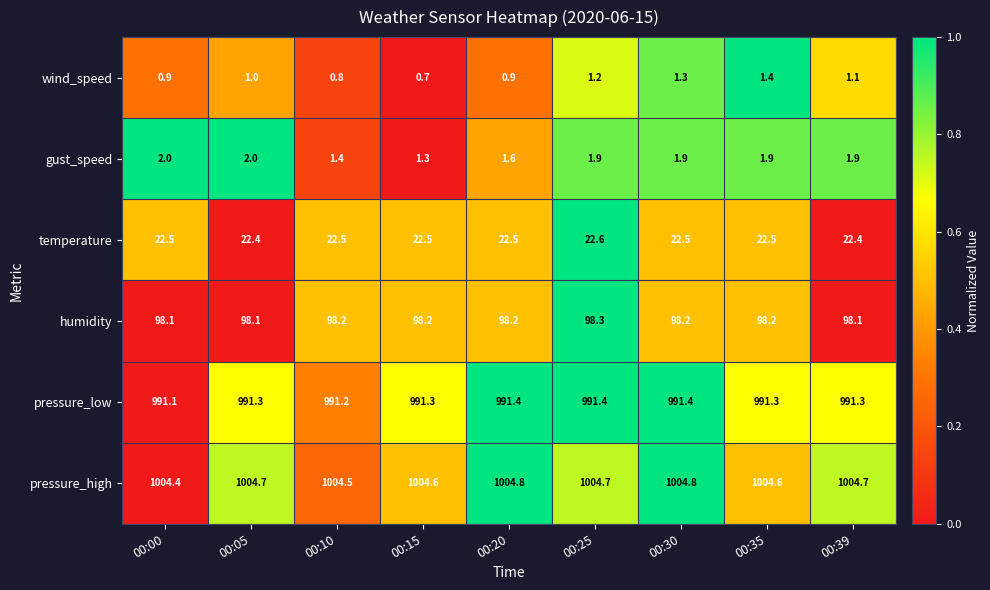

What is the maximum value shown in the chart?

1004.8